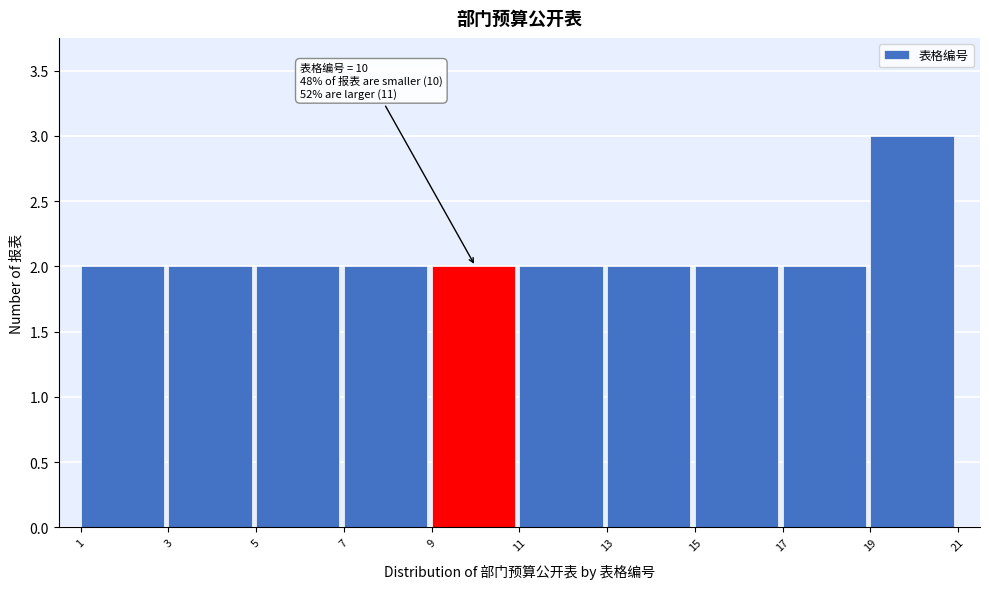

Over which range of the x-axis is the bar tallest?

19 to 21